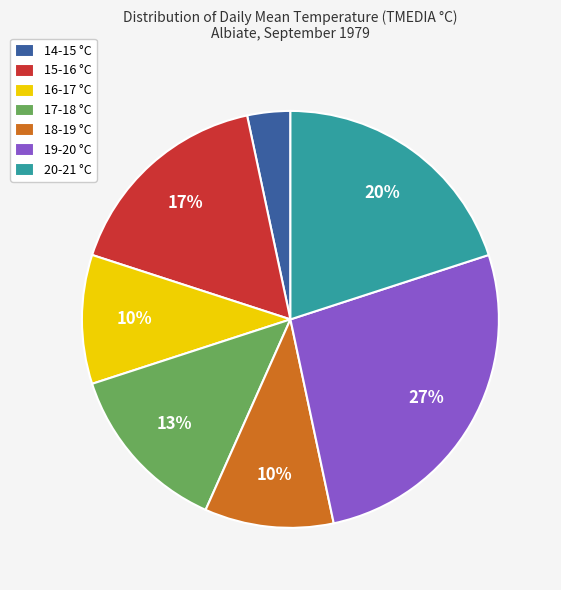

The 16-17 °C slice represents 19% of the pie. True or false?

False